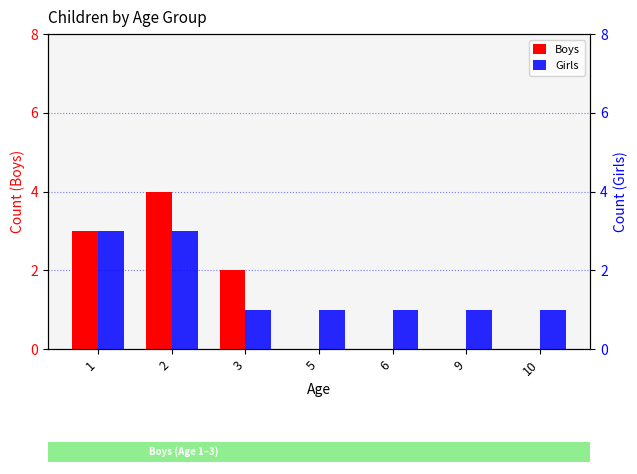

What is the value of the Girls bar at the 4th from the left?

1